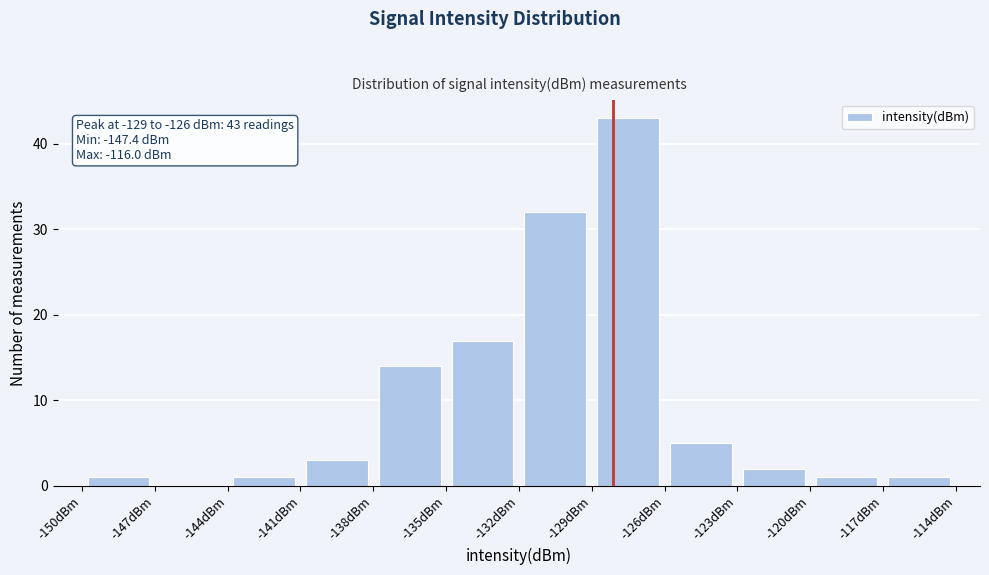

Over which range of the x-axis is the bar tallest?

-129 to -126